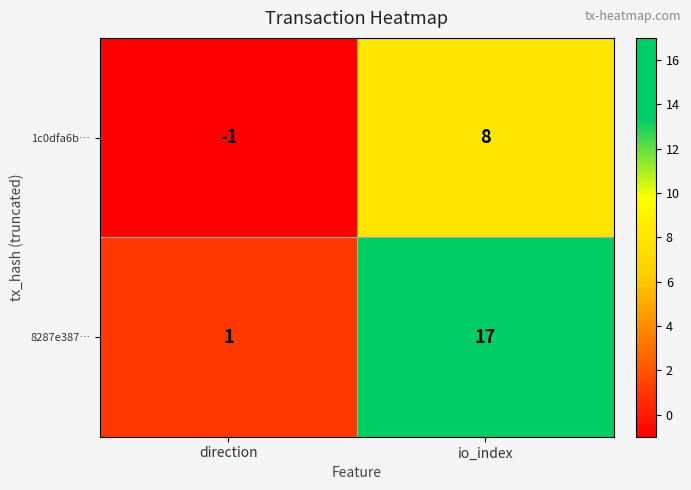

Reading left to right, transcribe all the data shown in this chart.

1c0dfa6b…: direction=-1	io_index=8
8287e387…: direction=1	io_index=17